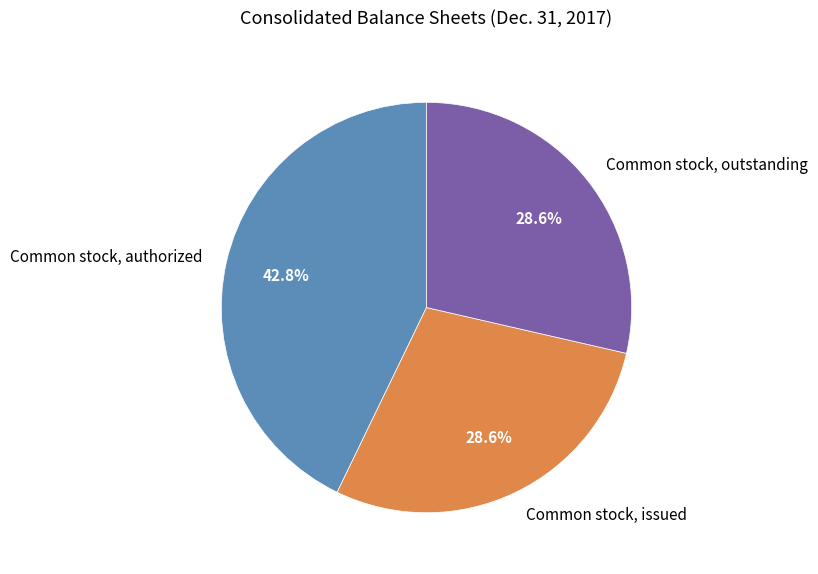

What percentage do Common stock, outstanding and Common stock, authorized together represent?

71.4%